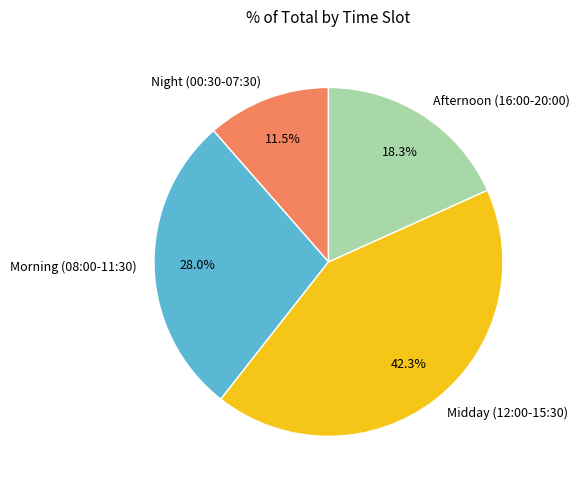

Which has a higher value, Midday (12:00-15:30) or Night (00:30-07:30)?

Midday (12:00-15:30)